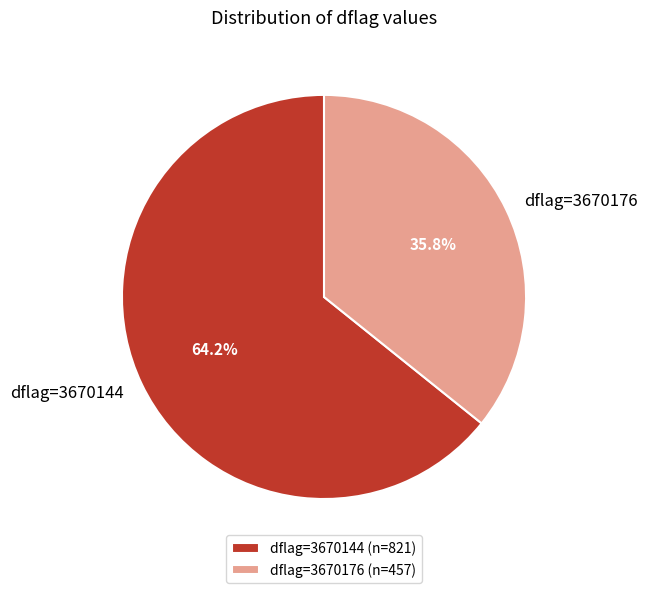

Is there any slice that represents more than half of the pie?

Yes